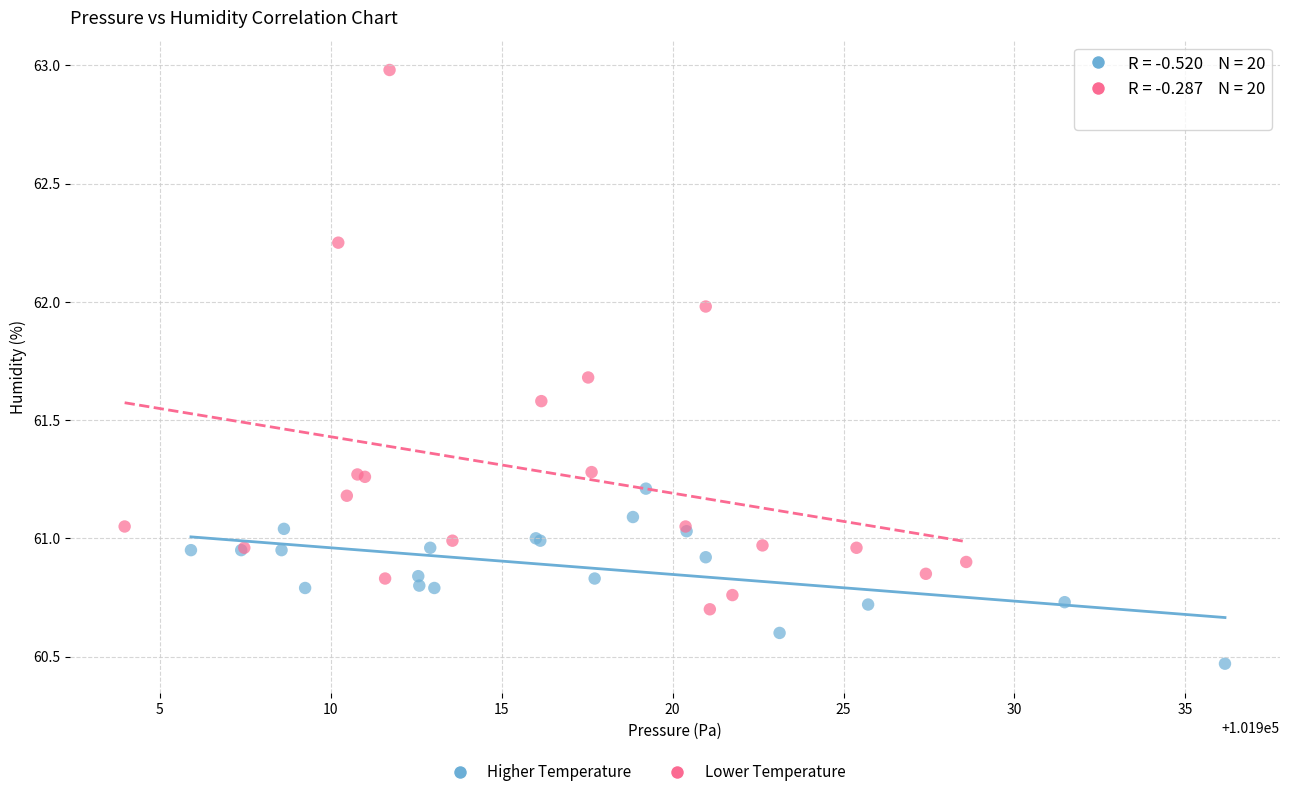

Which series has the largest Y range (max minus min)?

Lower Temperature